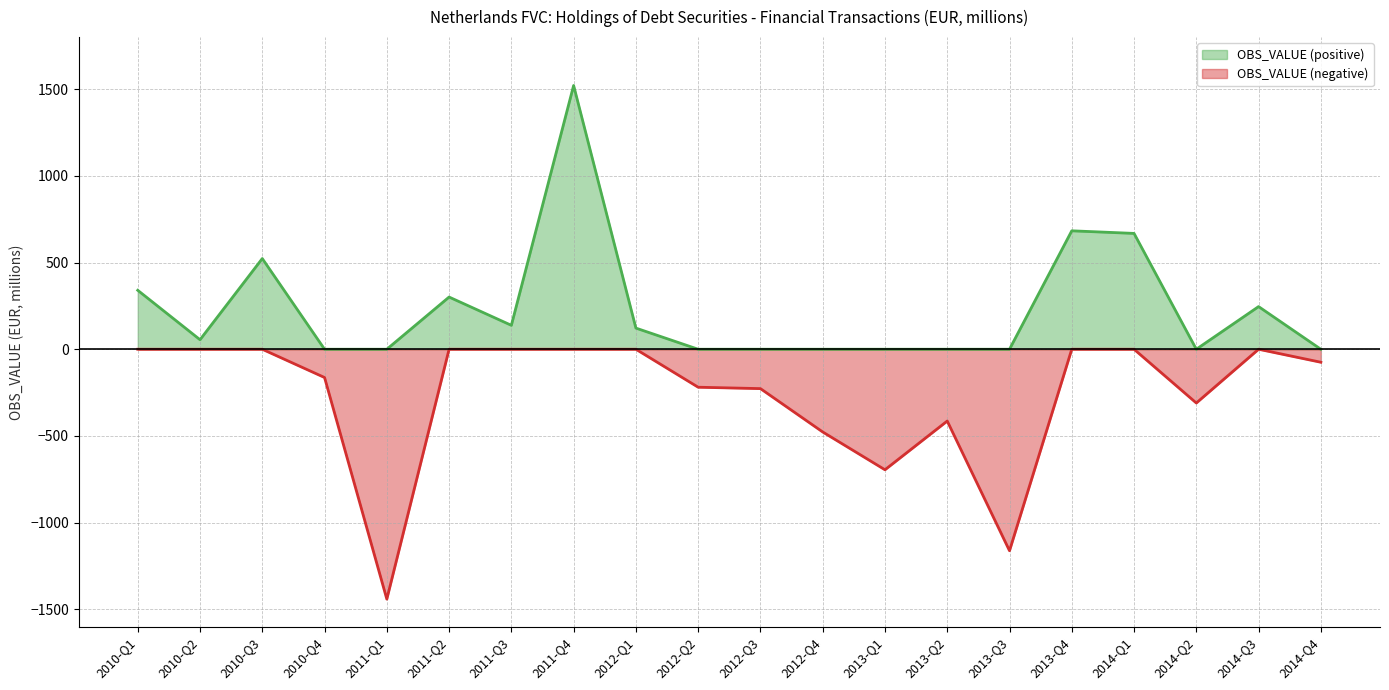

Is the value of OBS_VALUE (positive) at 2013-Q1 greater than the value of OBS_VALUE (negative) at 2013-Q3?

Yes